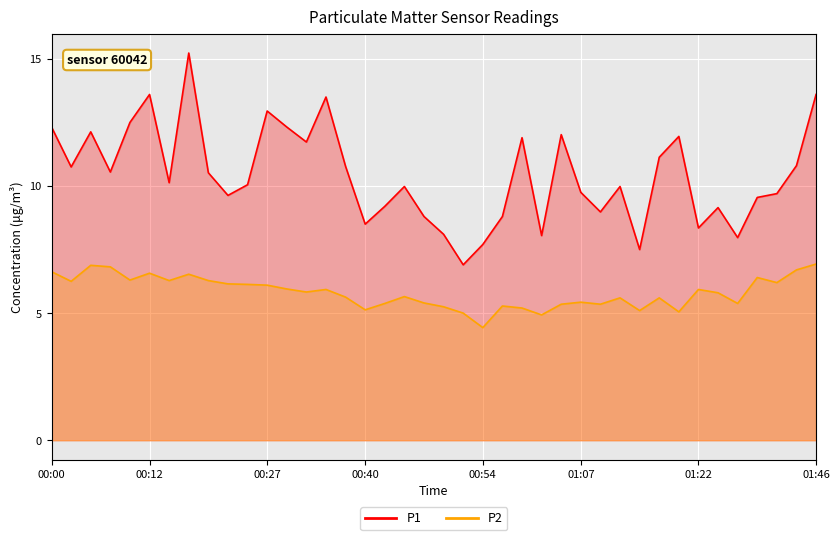

Is it true that P2 equals 11.1 at 01:46?

False